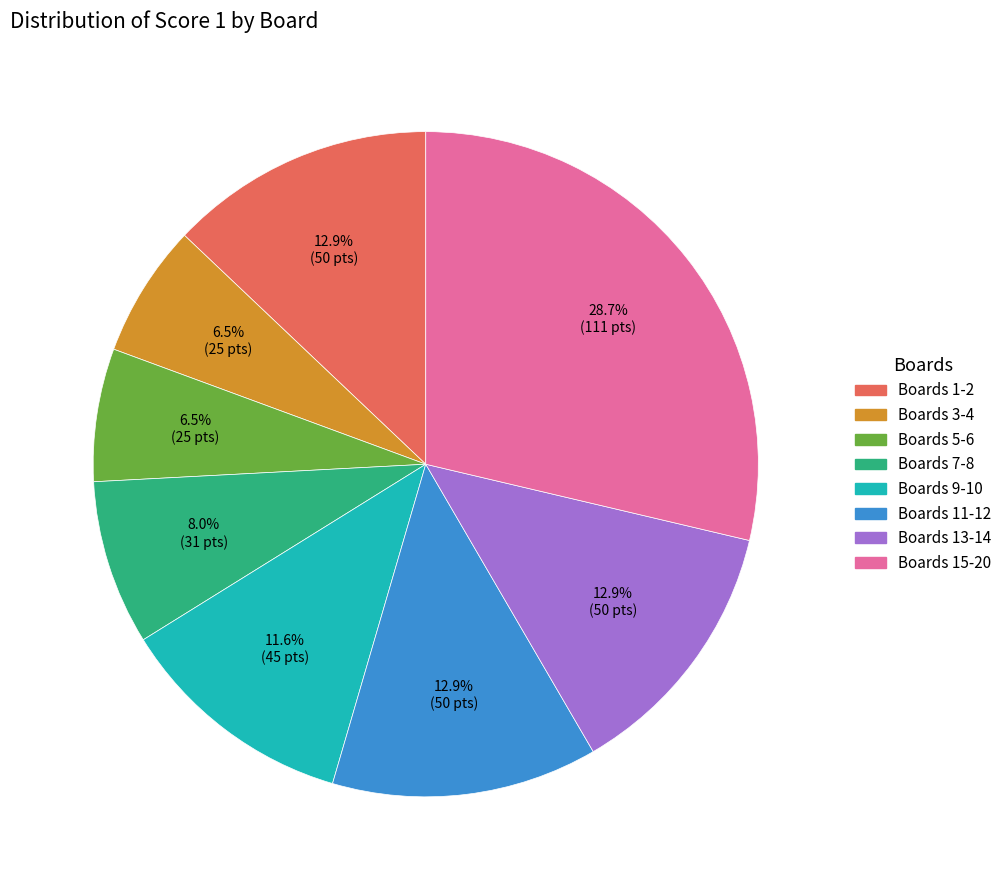

Is there any slice that represents more than half of the pie?

No